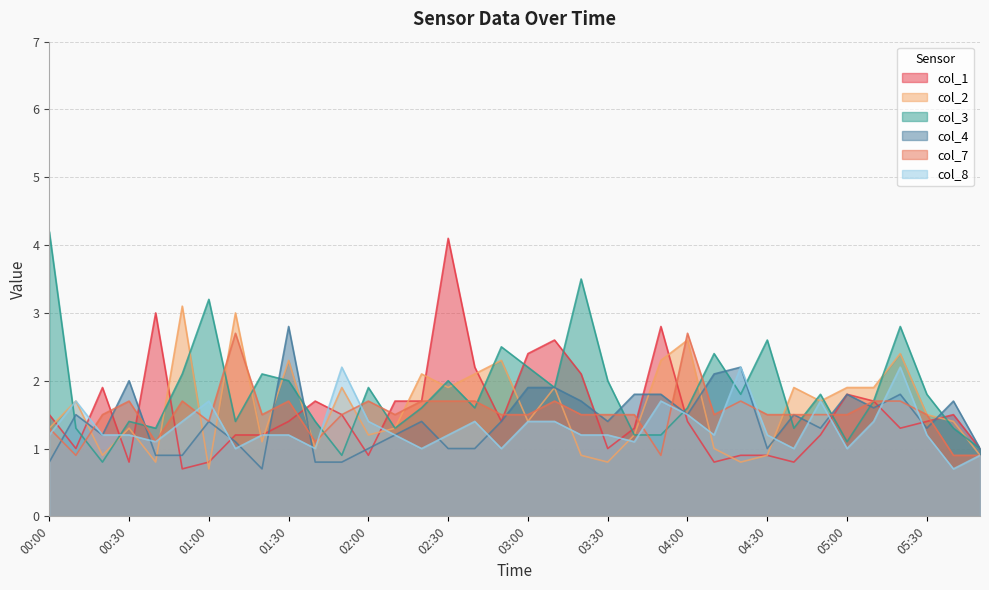

How many data points in col_3 are less than 1?

2